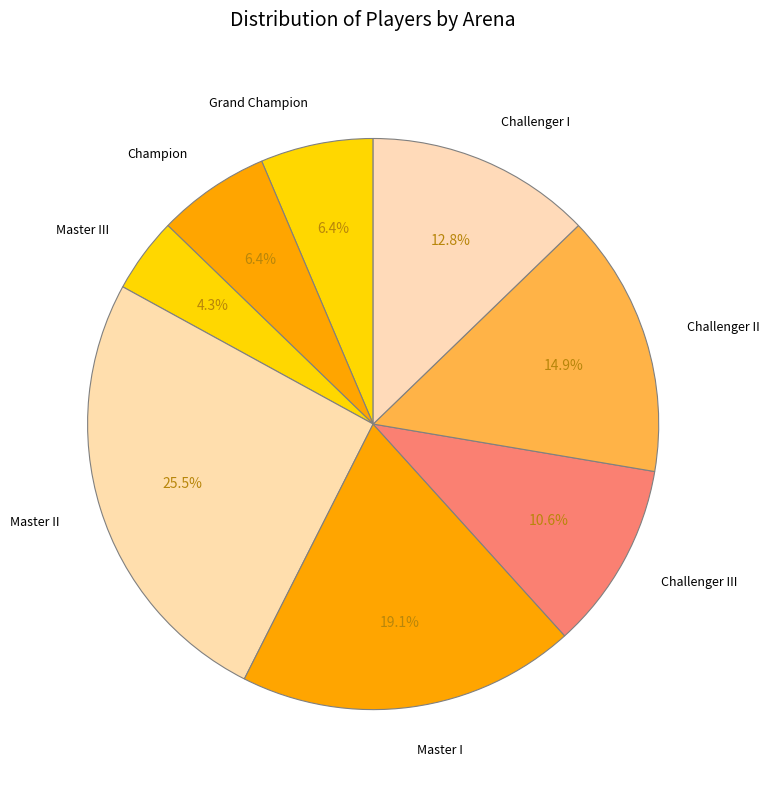

How many slices are in this pie chart?

8